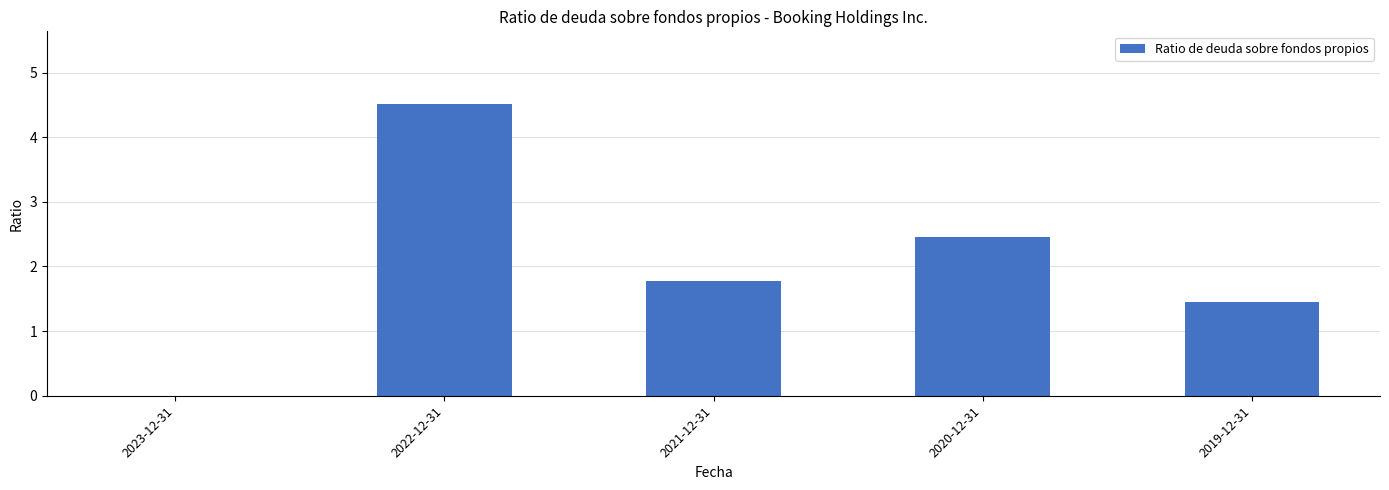

The chart shows a value of 3.3 at 2020-12-31. True or false?

False